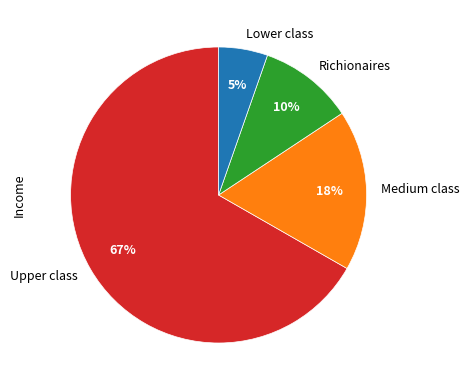

Between Richionaires and Lower class, which is larger?

Richionaires